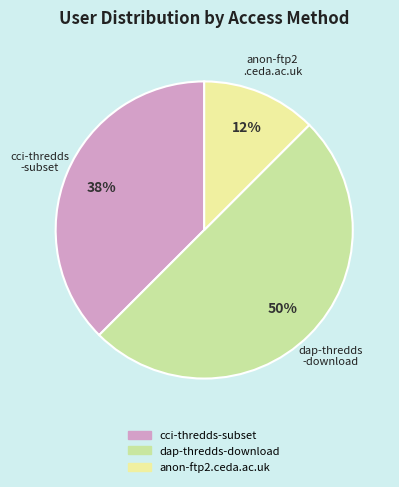

Is the sum of anon-ftp2.ceda.ac.uk and dap-thredds-download greater than half?

Yes